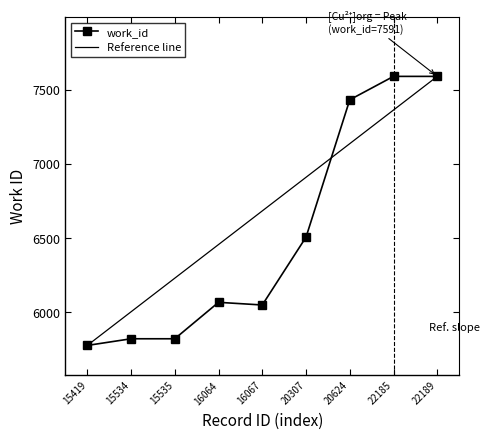

At which category does the data reach its first local peak?

16064